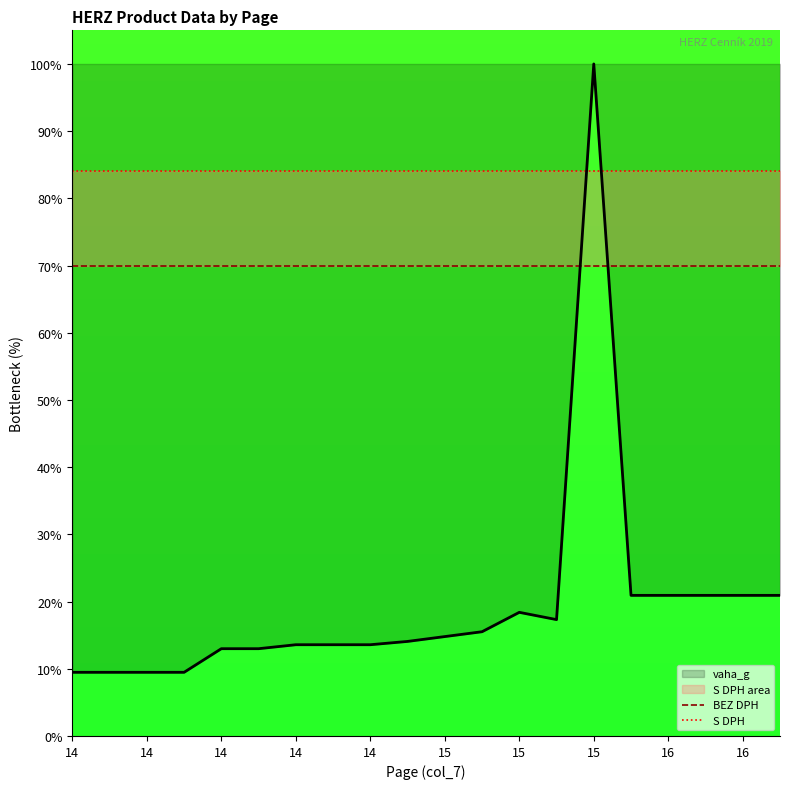

What is the maximum value for BEZ DPH?

70